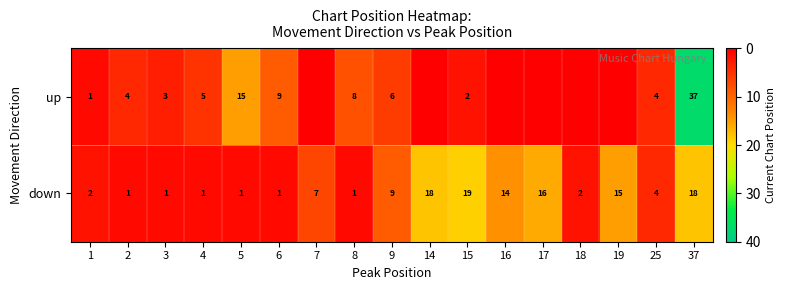

Rank the series at 9 from highest to lowest value.

down, up